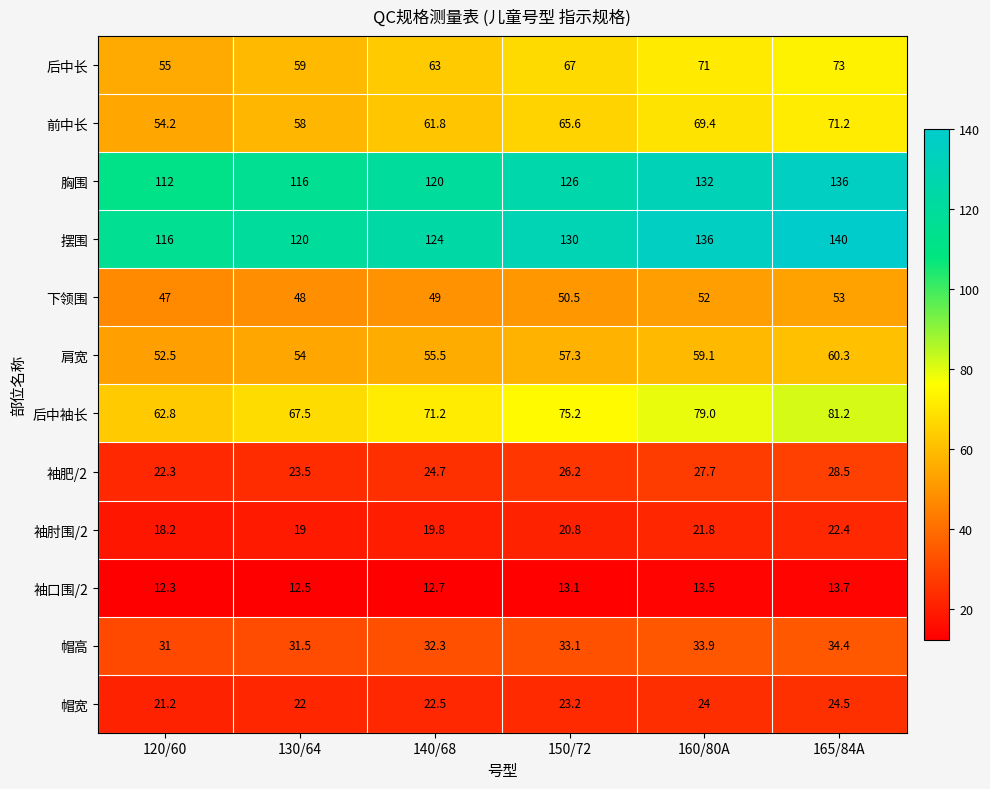

Is it true that 后中袖长 equals 62.8 at 120/60?

True